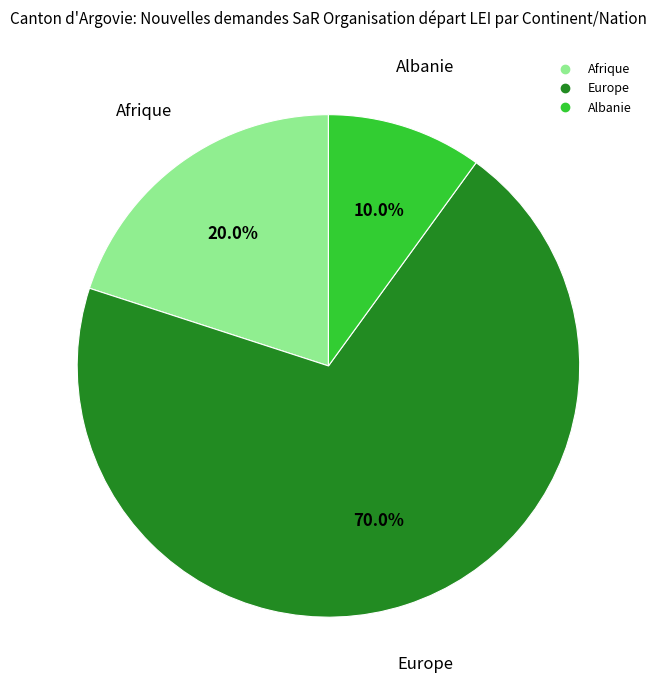

Does any single category account for the majority?

Yes